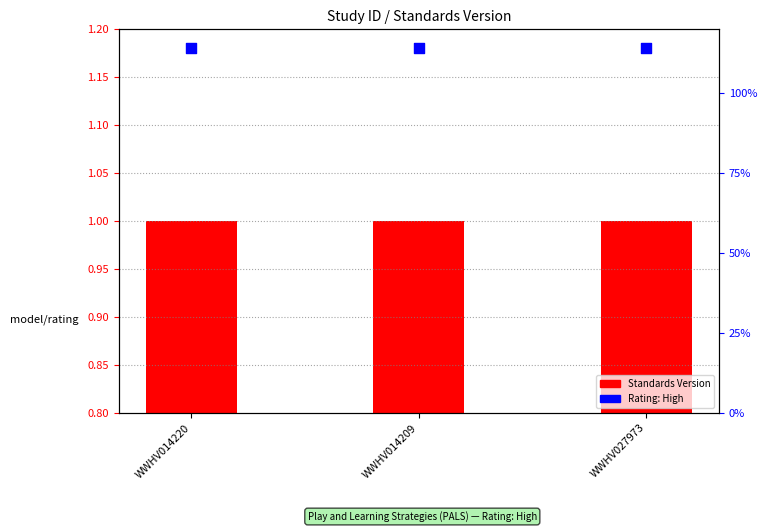

Which series reaches the minimum Y coordinate?

Standards Version